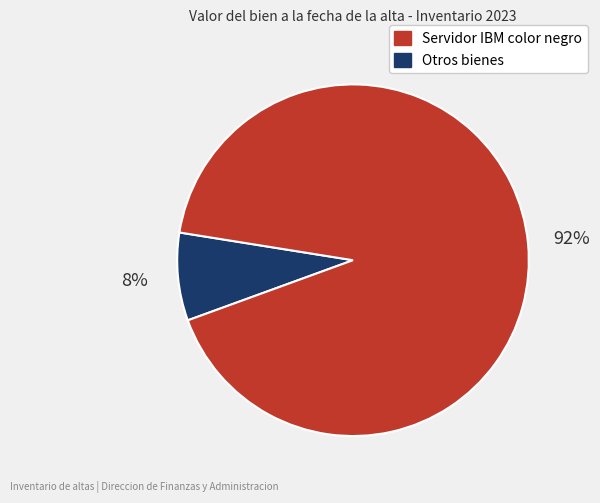

How many slices are in this pie chart?

2